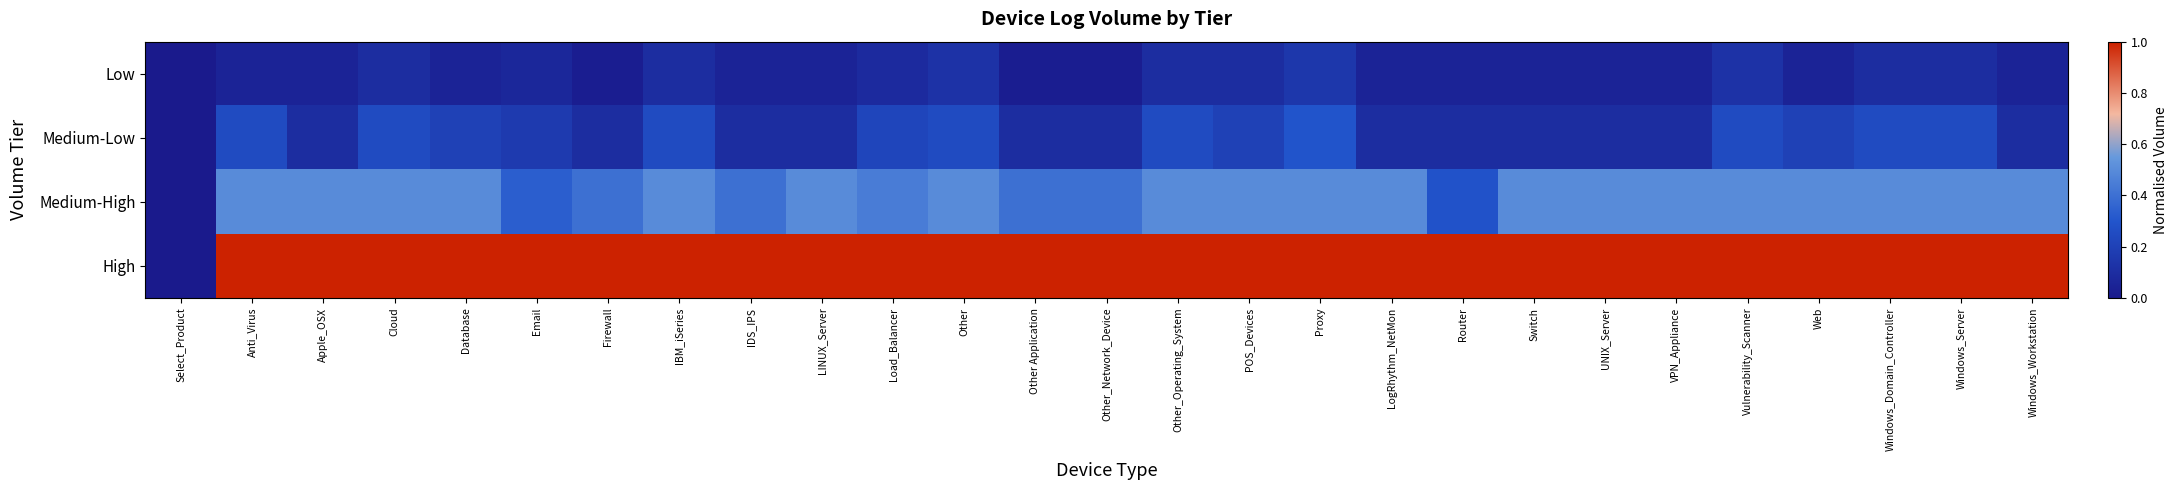

Which has a higher value, LINUX_Server or Firewall?

LINUX_Server